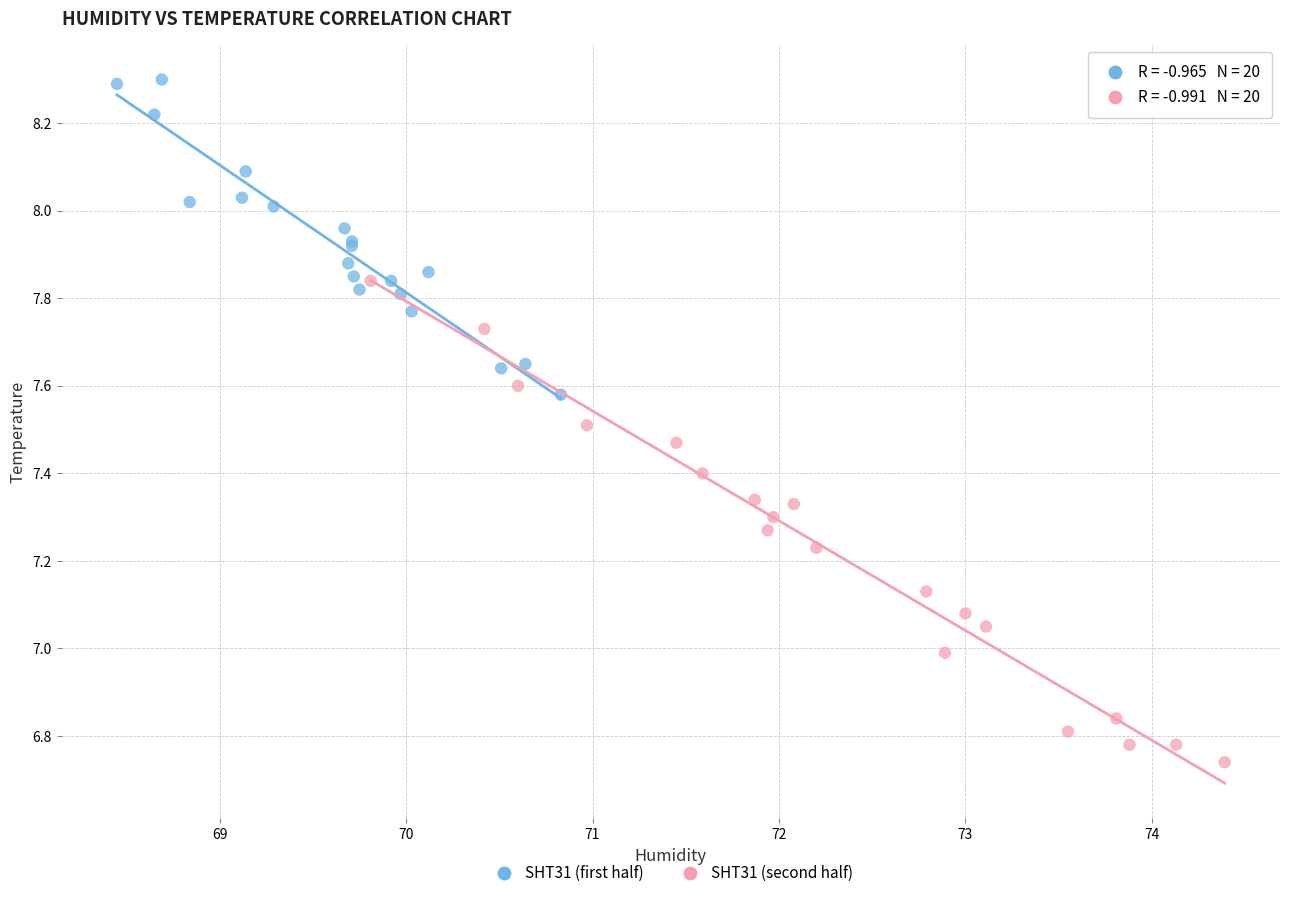

Which series reaches the maximum Y coordinate?

SHT31 (first half)